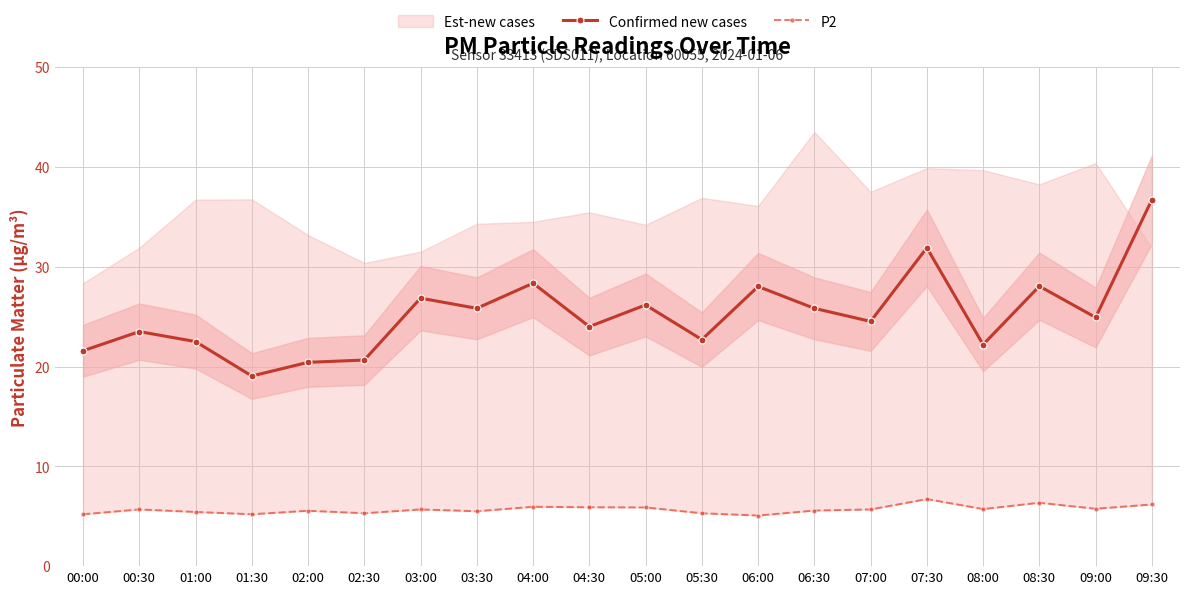

True or false: Confirmed new cases has more than 0 points higher than both neighbors.

True